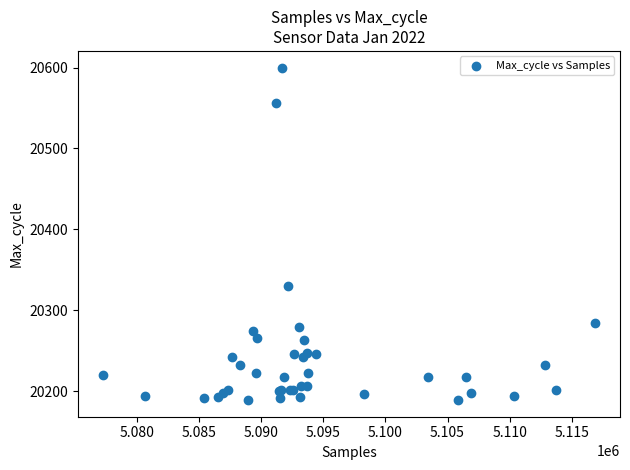

What Y value in the scatter plot is closest to 20394?

20330